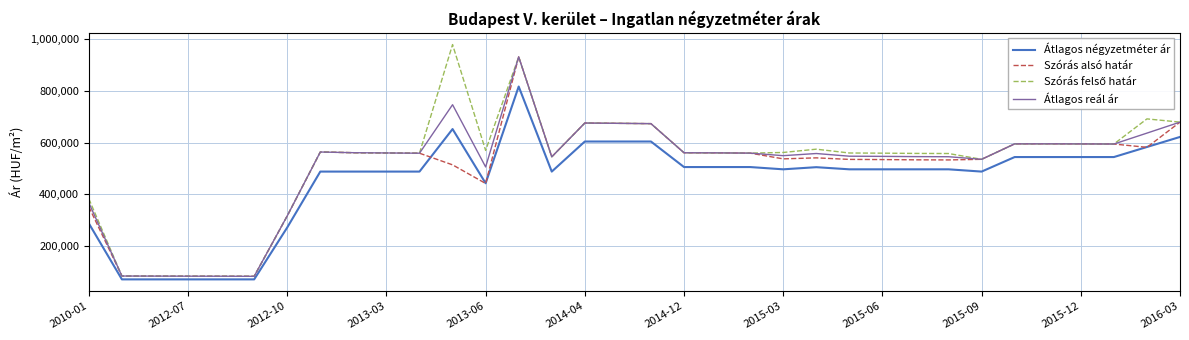

What is the smallest value displayed?

71250